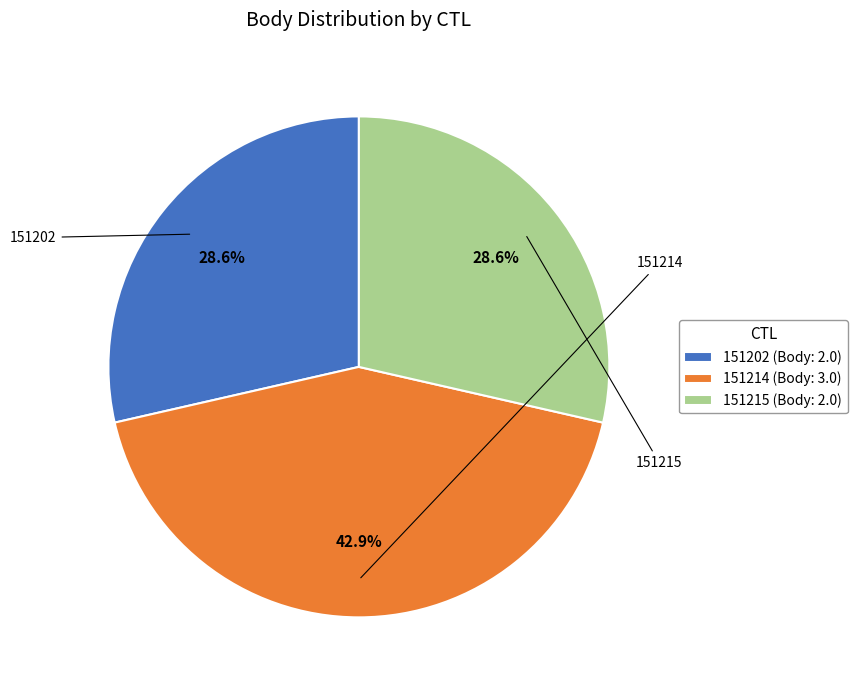

Count the number of slices in the pie.

3